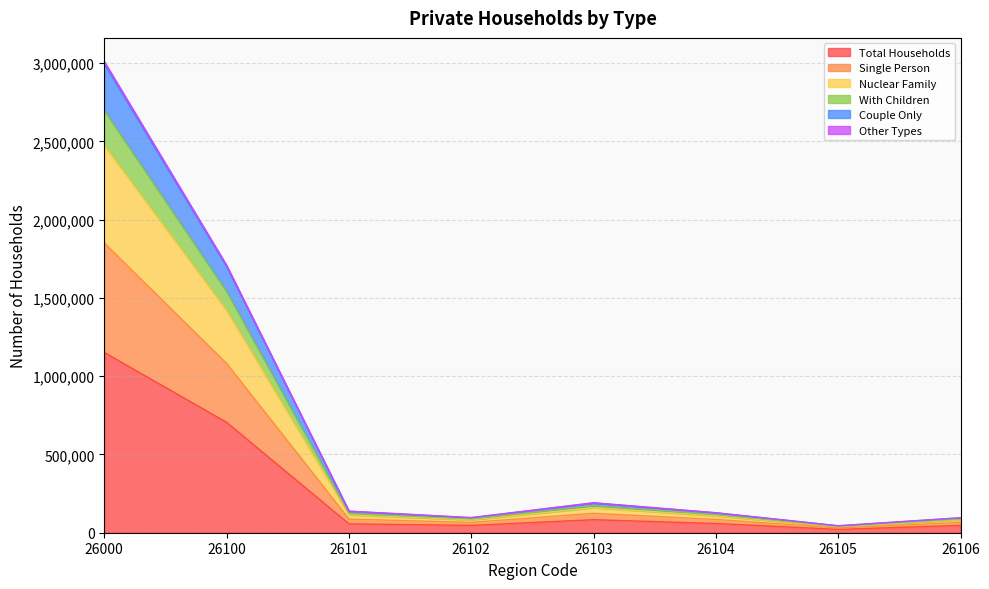

In Other Types, how many points are lower than both neighbors (excluding endpoints)?

2